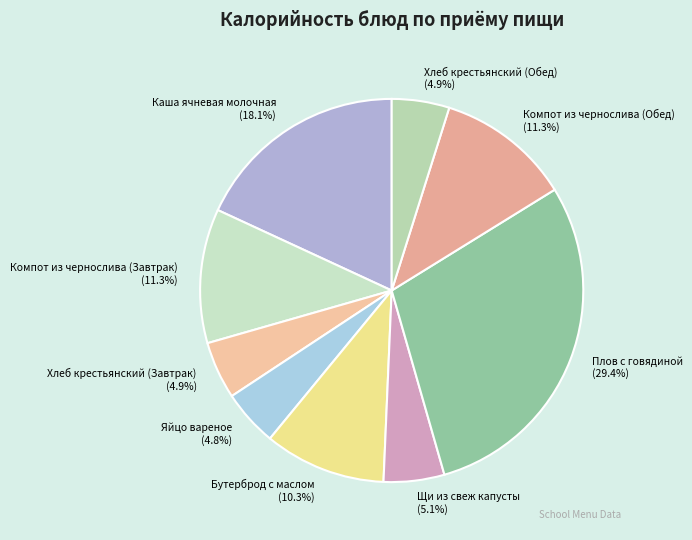

Between Компот из чернослива (Завтрак) and Плов с говядиной, which is larger?

Плов с говядиной